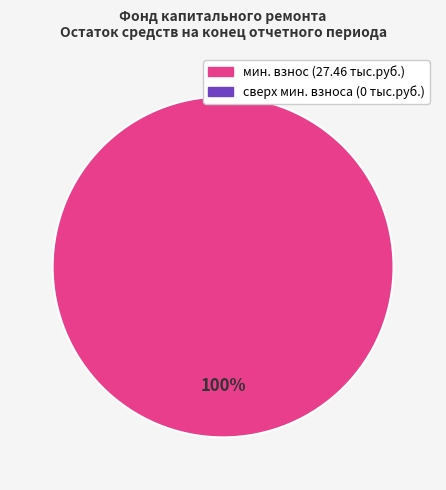

Does any single category account for the majority?

Yes